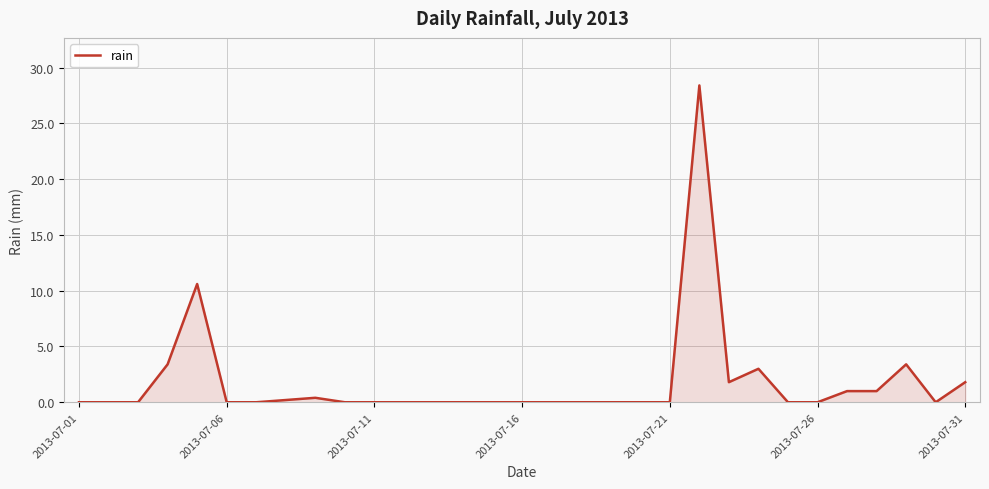

What is the maximum value shown in the chart?

28.4